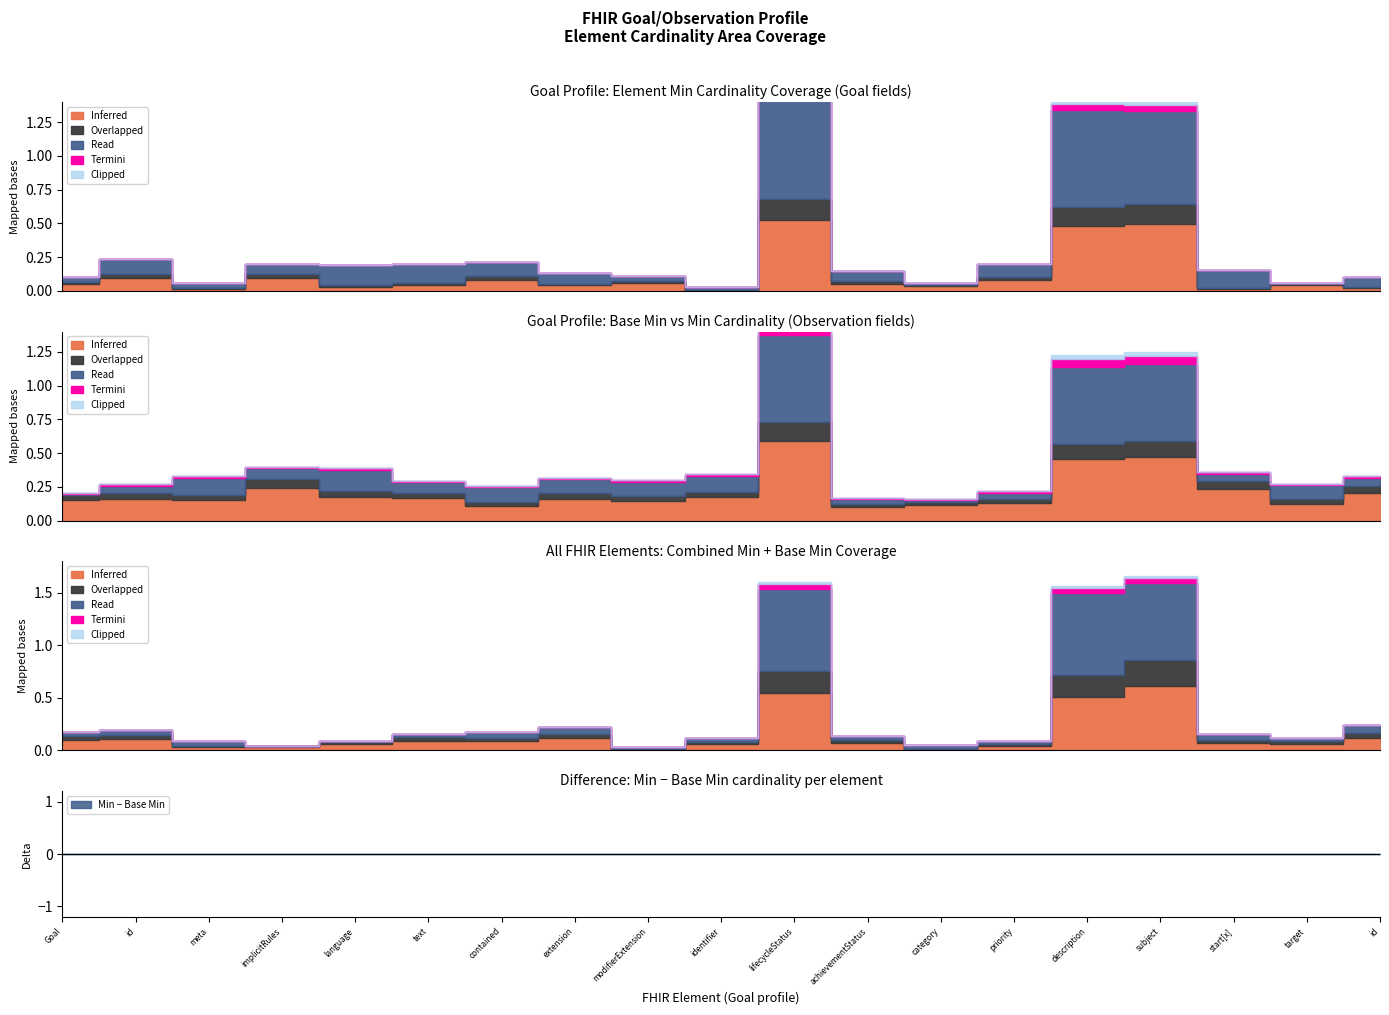

True or false: Termini has more than 2 points higher than both neighbors.

False